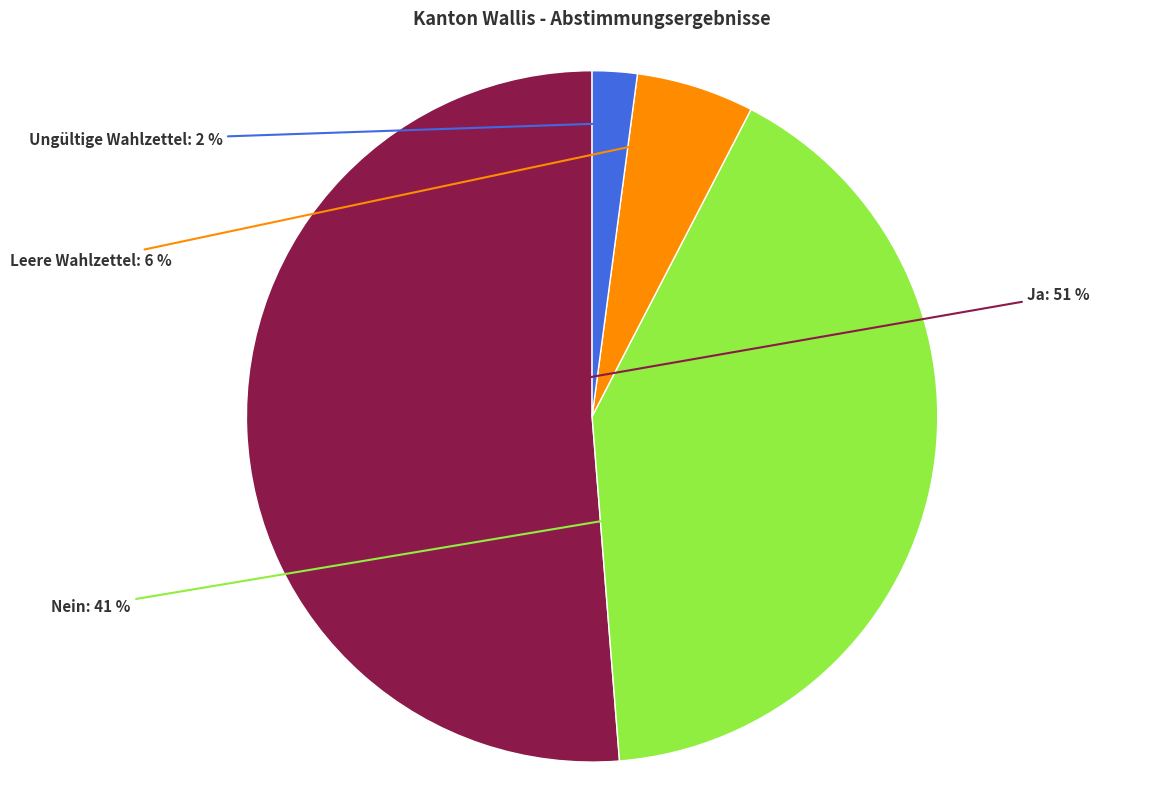

Which category has the biggest portion of the pie?

Ja